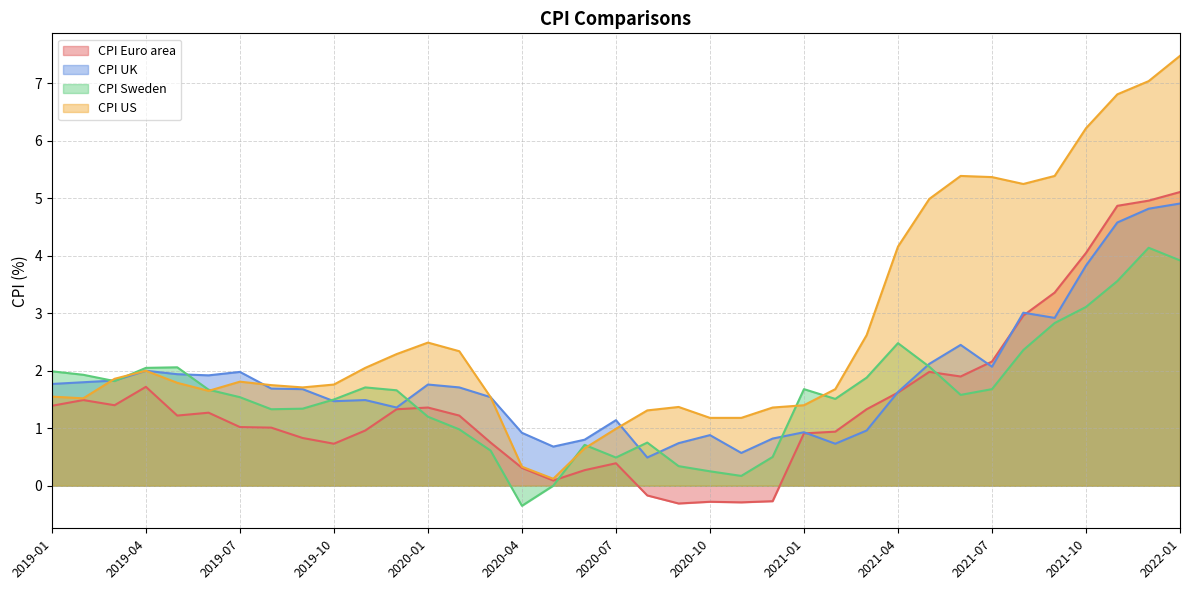

Where is the first local minimum for CPI UK?

2019-06